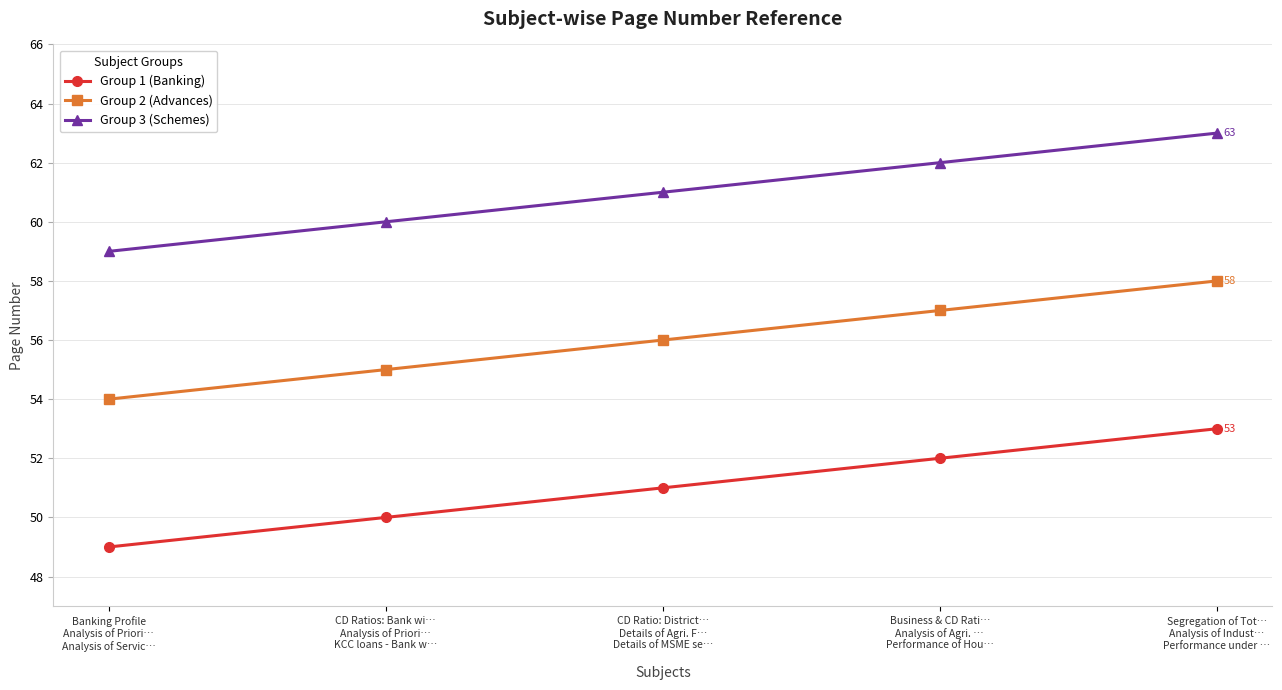

Reading right to left, extract all data points from this chart.

Group 1 (Banking): Segregation of Tot…
Analysis of Indust…
Performance under …=53	Business & CD Rati…
Analysis of Agri. …
Performance of Hou…=52	CD Ratio: District…
Details of Agri. F…
Details of MSME se…=51	CD Ratios: Bank wi…
Analysis of Priori…
KCC loans - Bank w…=50	Banking Profile
Analysis of Priori…
Analysis of Servic…=49
Group 2 (Advances): Segregation of Tot…
Analysis of Indust…
Performance under …=58	Business & CD Rati…
Analysis of Agri. …
Performance of Hou…=57	CD Ratio: District…
Details of Agri. F…
Details of MSME se…=56	CD Ratios: Bank wi…
Analysis of Priori…
KCC loans - Bank w…=55	Banking Profile
Analysis of Priori…
Analysis of Servic…=54
Group 3 (Schemes): Segregation of Tot…
Analysis of Indust…
Performance under …=63	Business & CD Rati…
Analysis of Agri. …
Performance of Hou…=62	CD Ratio: District…
Details of Agri. F…
Details of MSME se…=61	CD Ratios: Bank wi…
Analysis of Priori…
KCC loans - Bank w…=60	Banking Profile
Analysis of Priori…
Analysis of Servic…=59